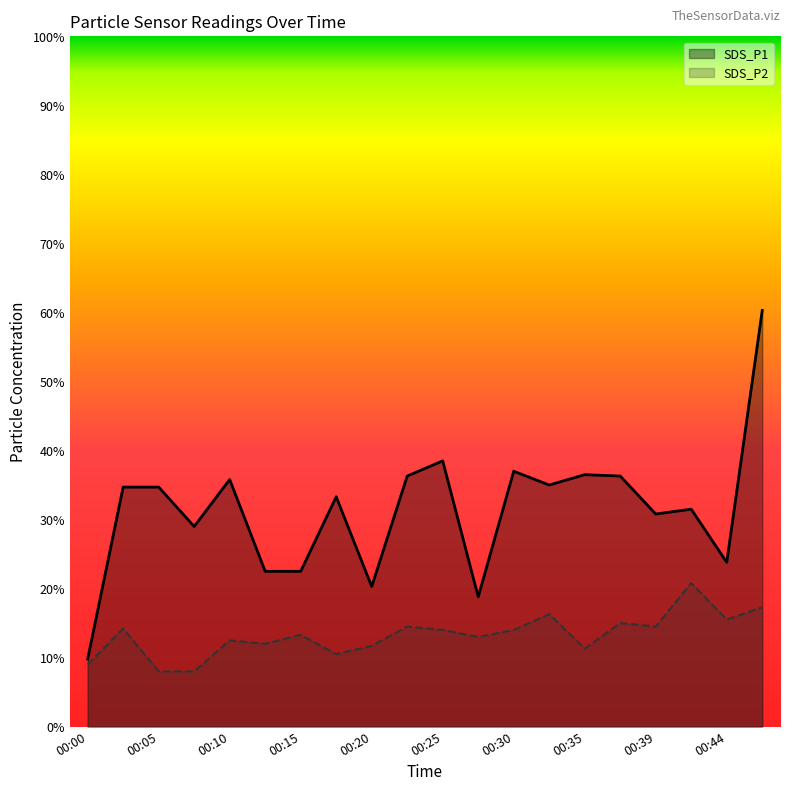

Where does the SDS_P2 series first go above 1?

00:03